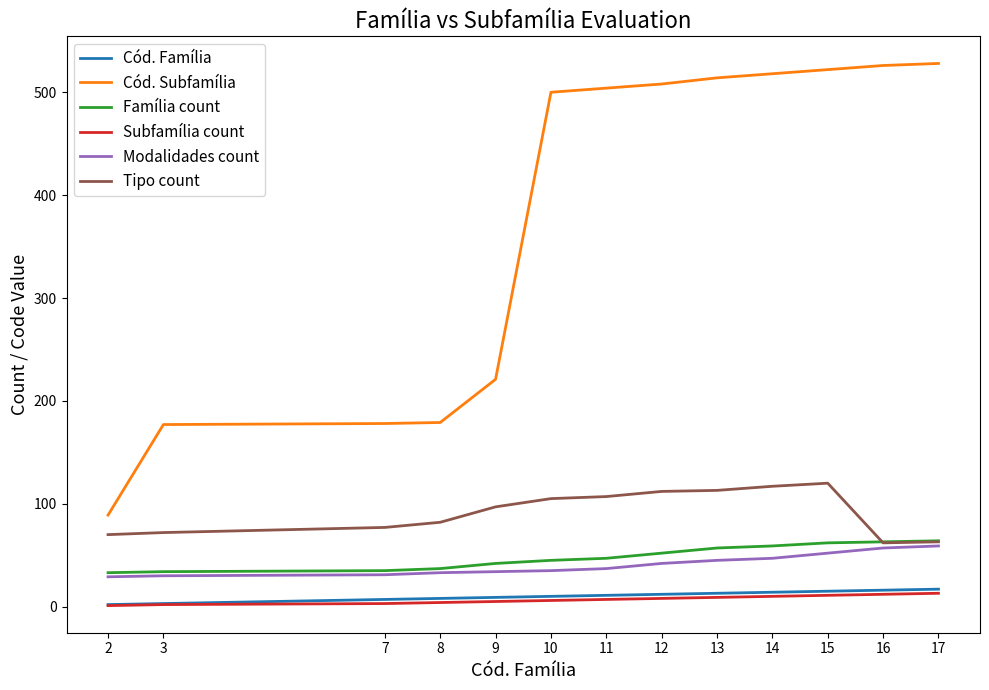

True or false: Cód. Subfamília has a value of 522 at 15.

True